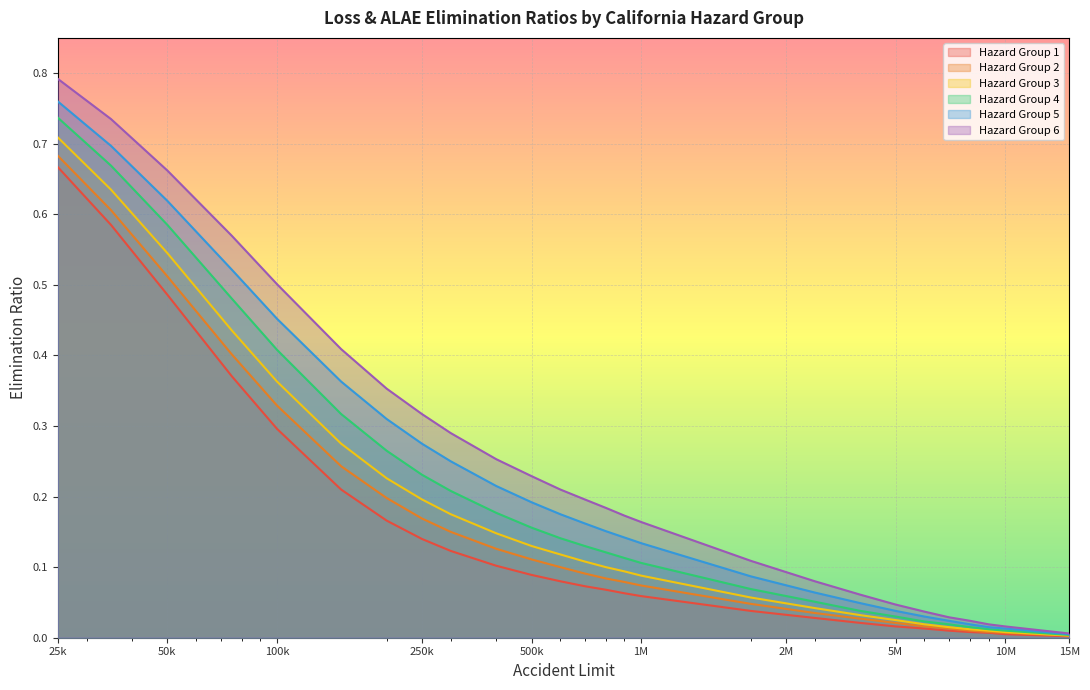

Rank the series by their maximum value, from lowest to highest.

Hazard Group 1, Hazard Group 2, Hazard Group 3, Hazard Group 4, Hazard Group 5, Hazard Group 6